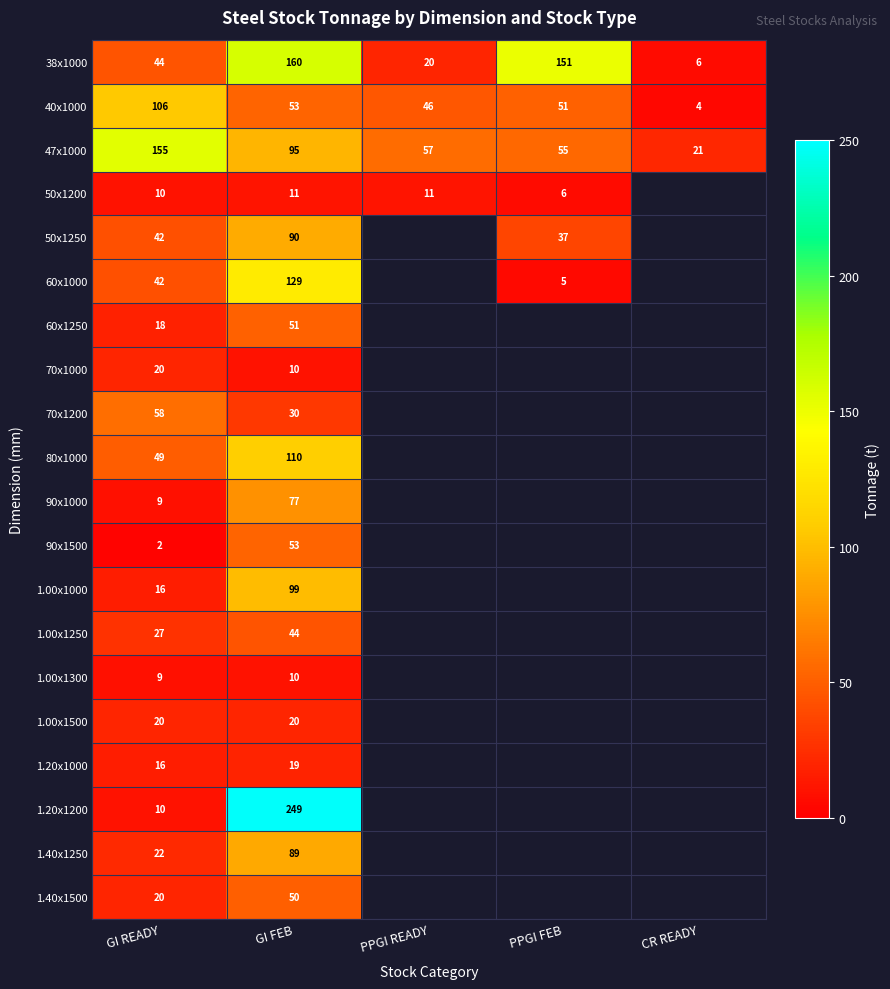

What is the total value across all series at GI READY?

695